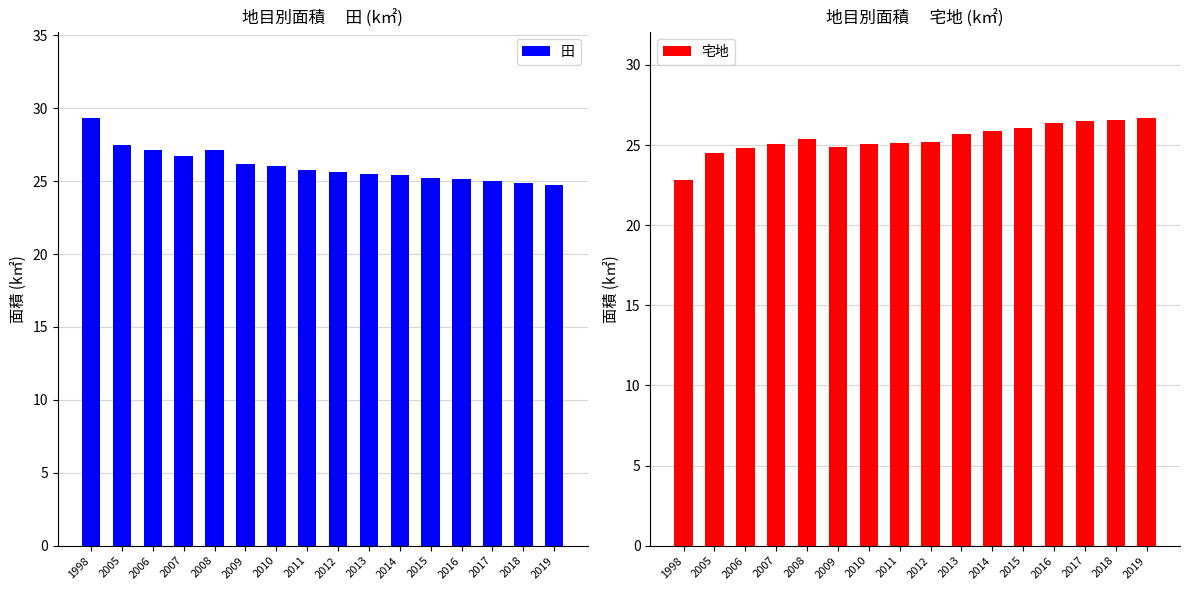

What is the value of the 宅地 bar at the 2nd from the left?

24.5